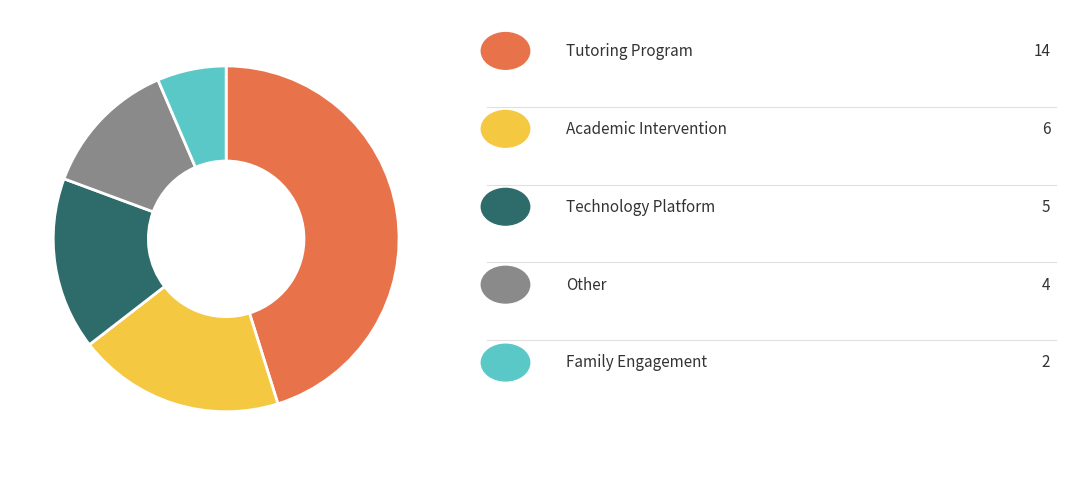

Is there a majority slice in this chart?

No